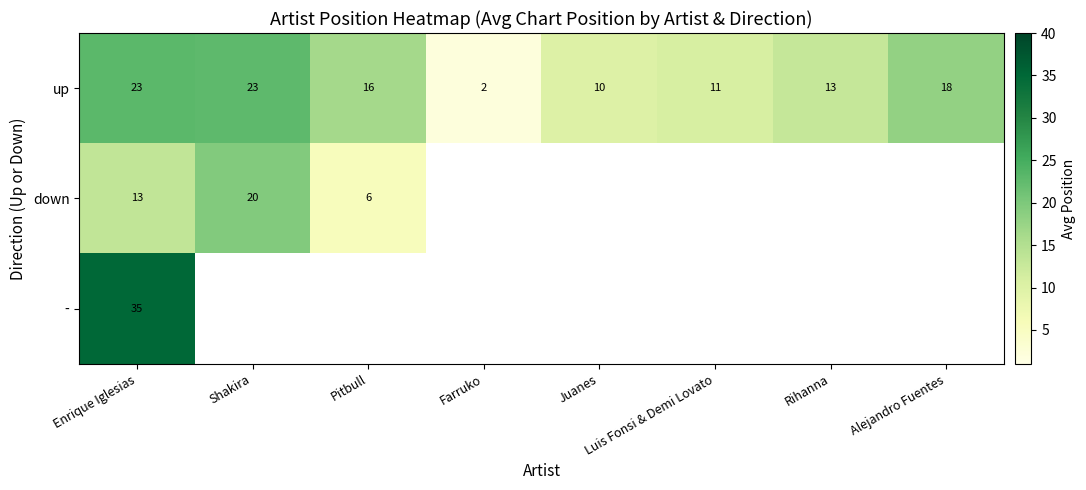

What is the highest value of the up series?

23